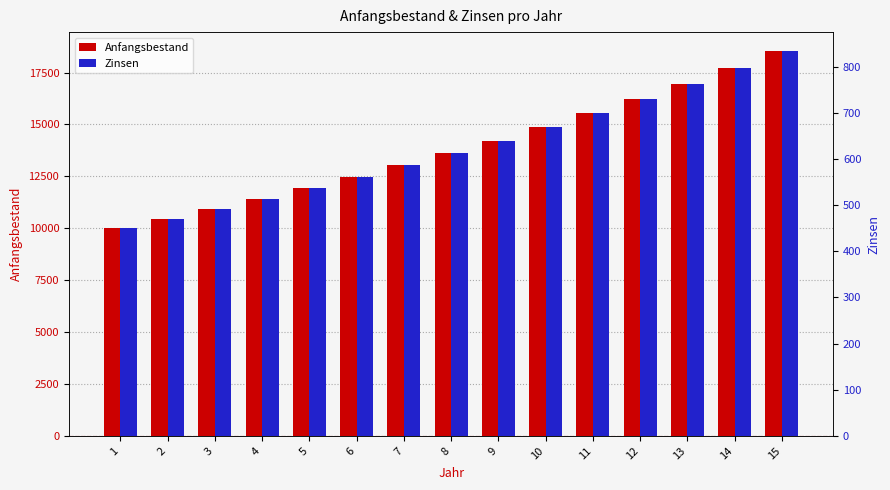

What is the total value across all series at 4?

11925.2